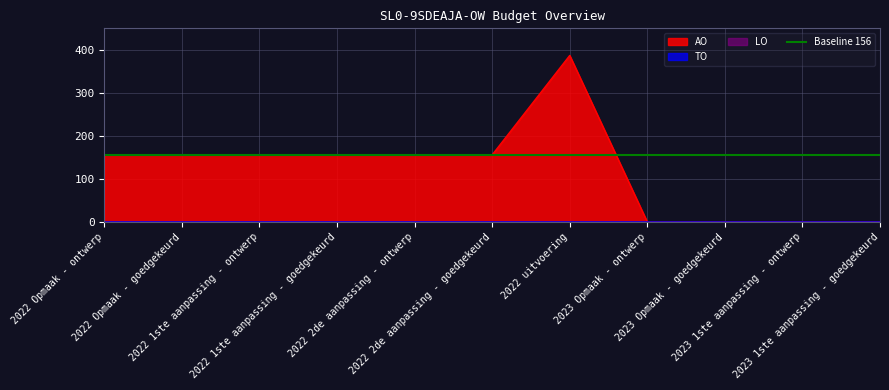

The value of AO at 2022 2de aanpassing - goedgekeurd is 76. True or false?

False